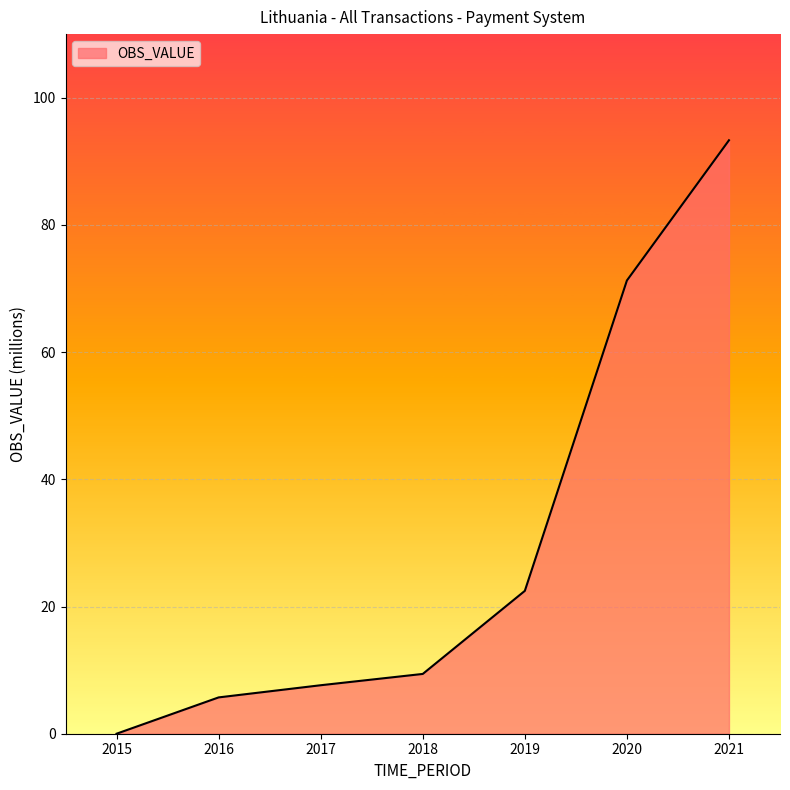

How many values are below 9?

3